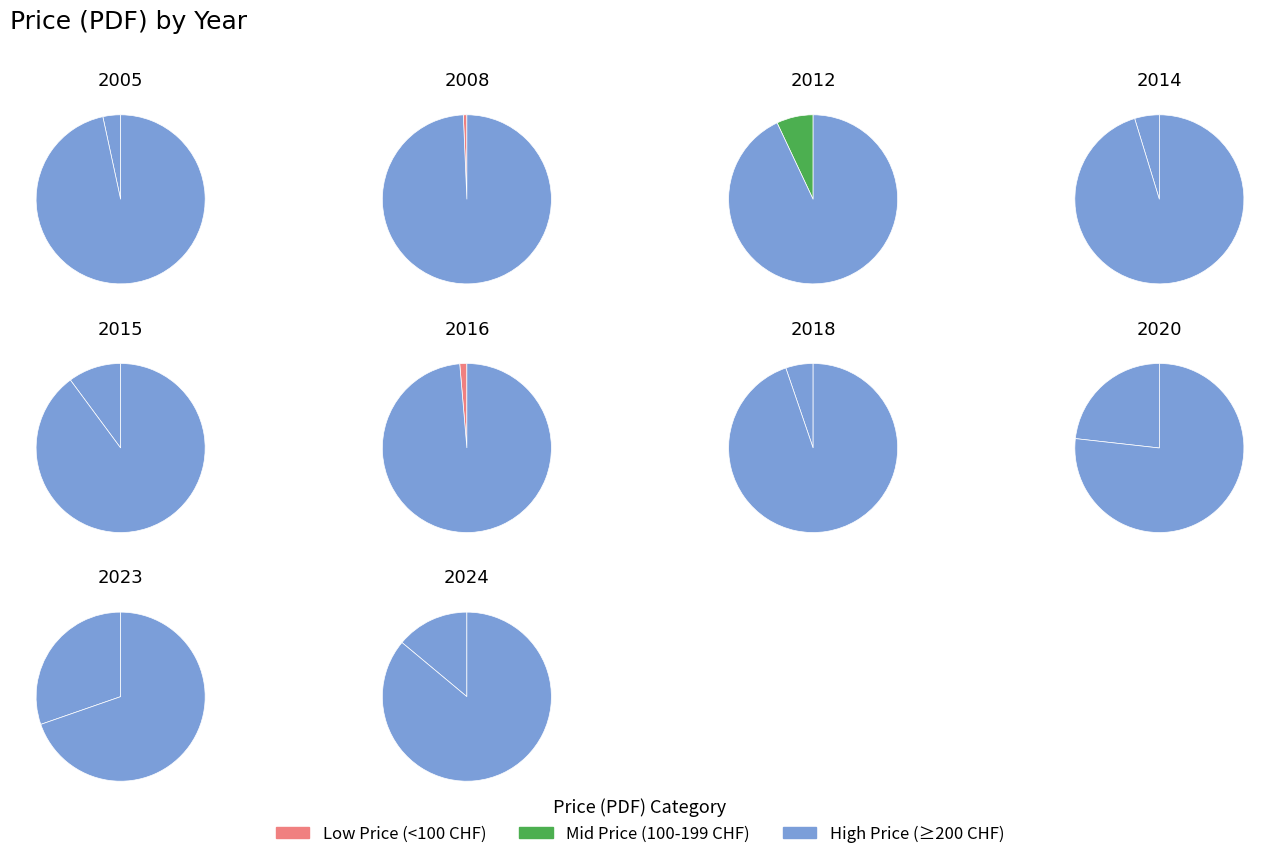

What is the change in value from 2020 to 2023?

+420